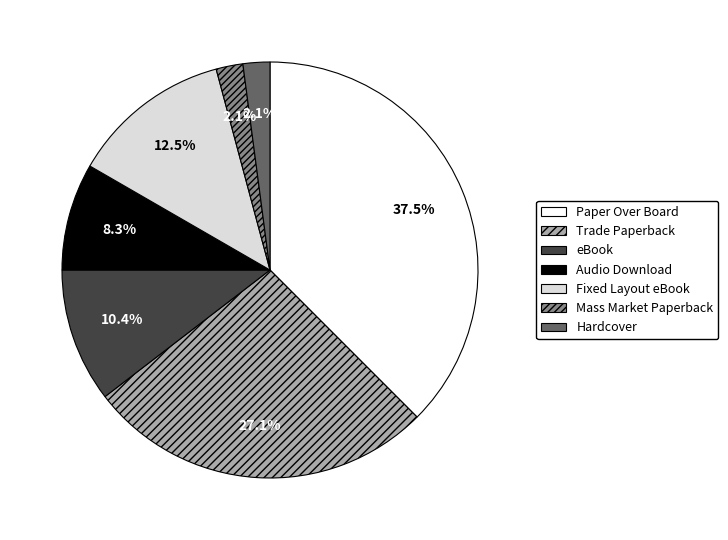

Combined, do Fixed Layout eBook and Trade Paperback account for over 50%?

No